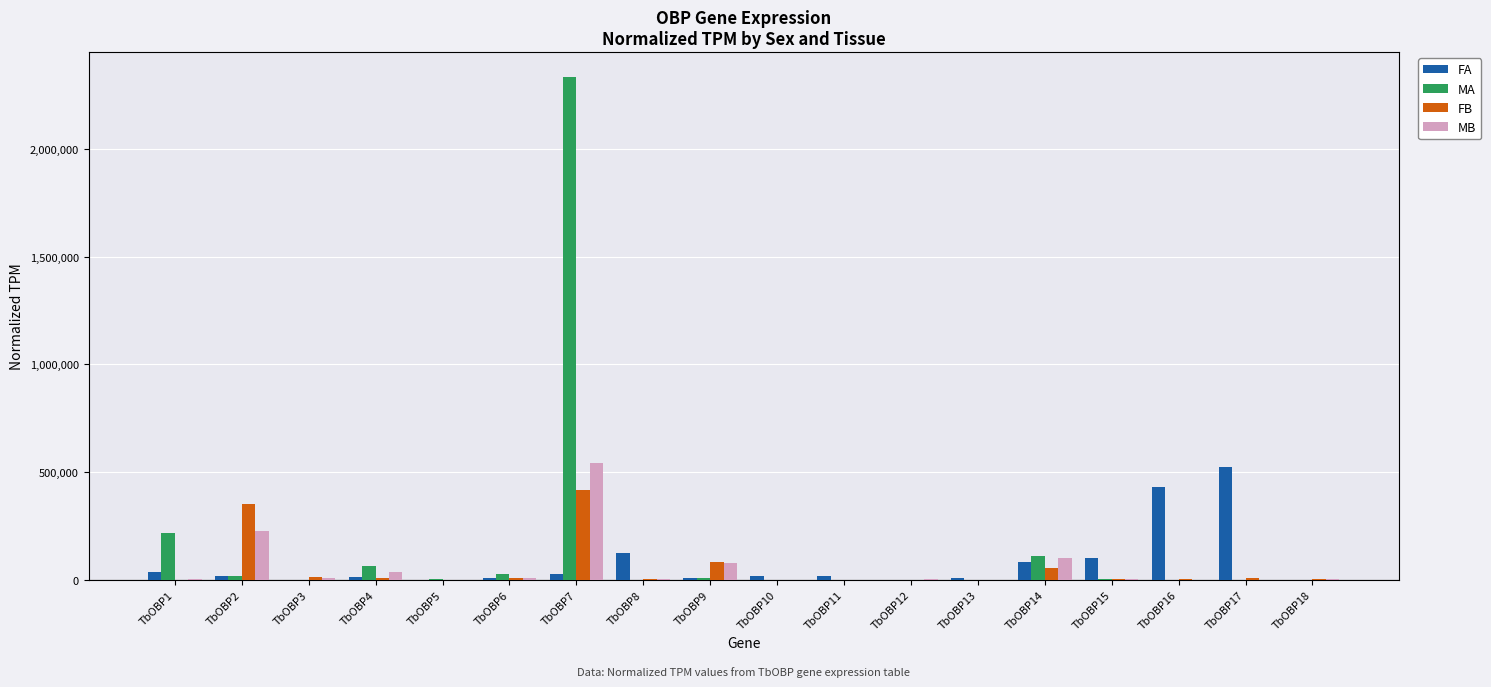

What is the sum of all FA values?

1424877.9